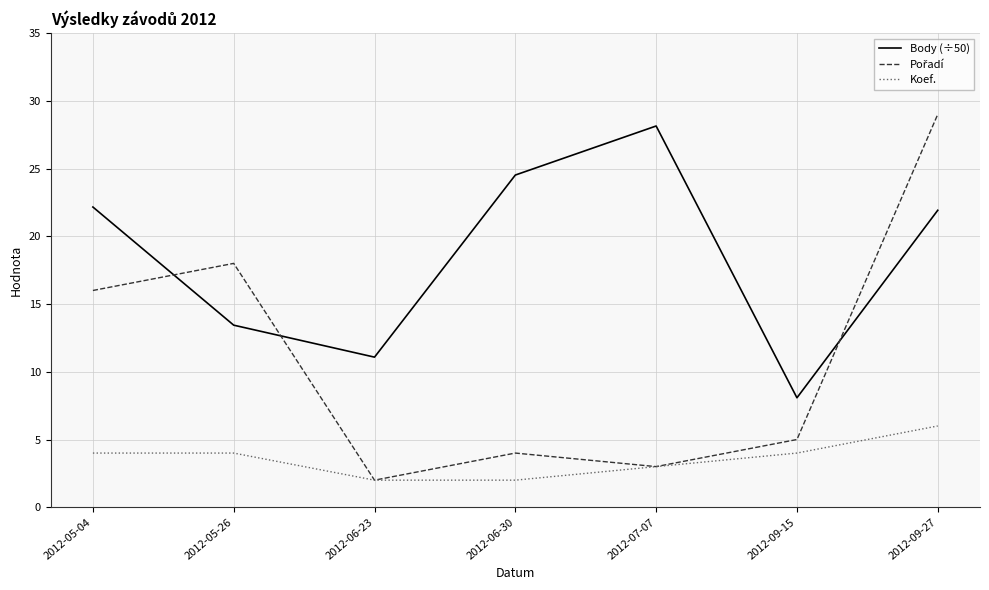

What is the smallest value displayed?

2.0